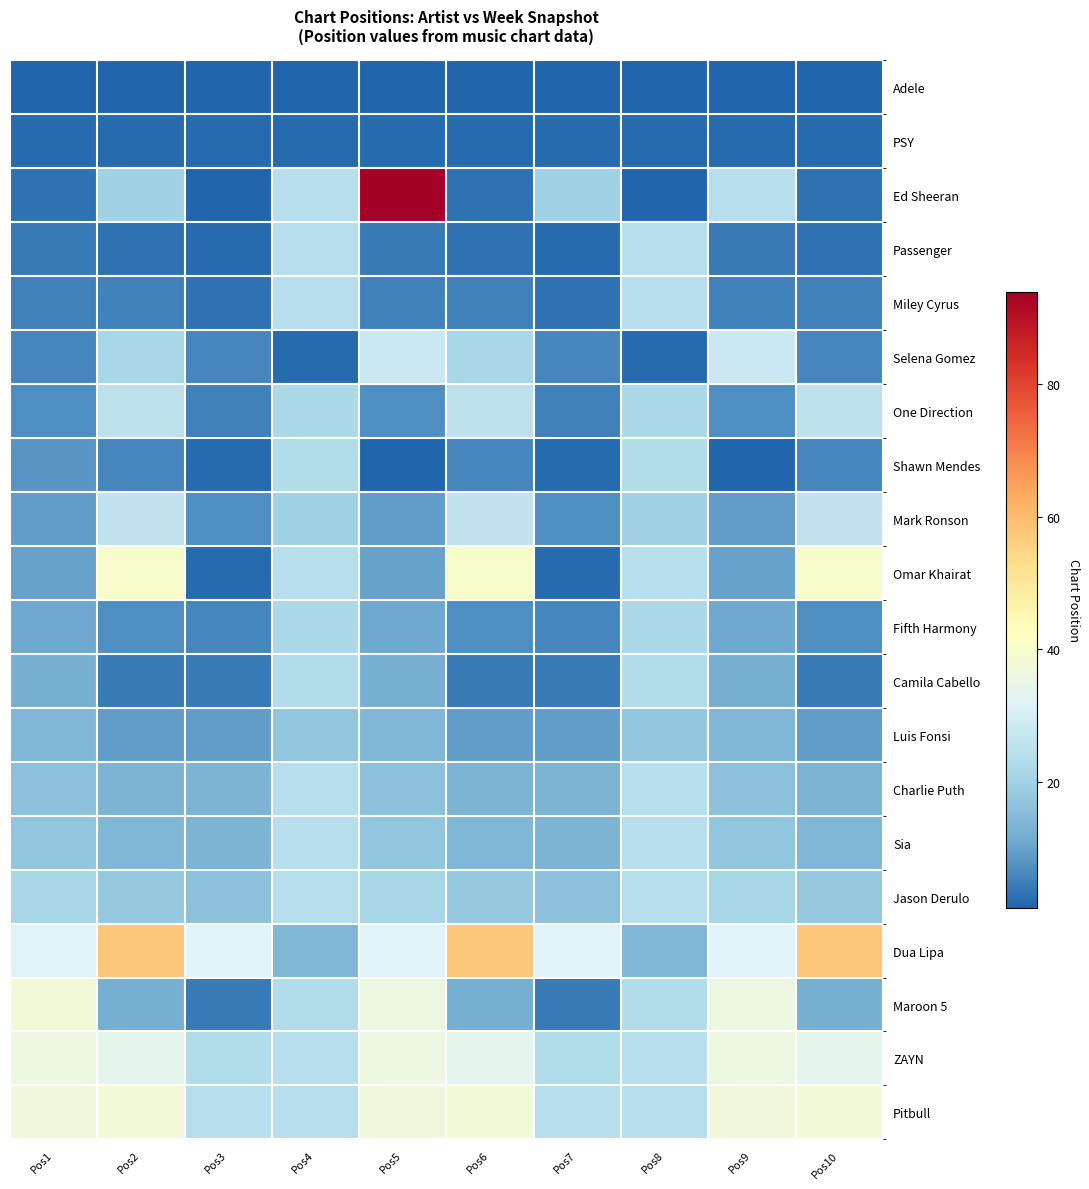

What is the difference between the highest and lowest values at Pos7?

31